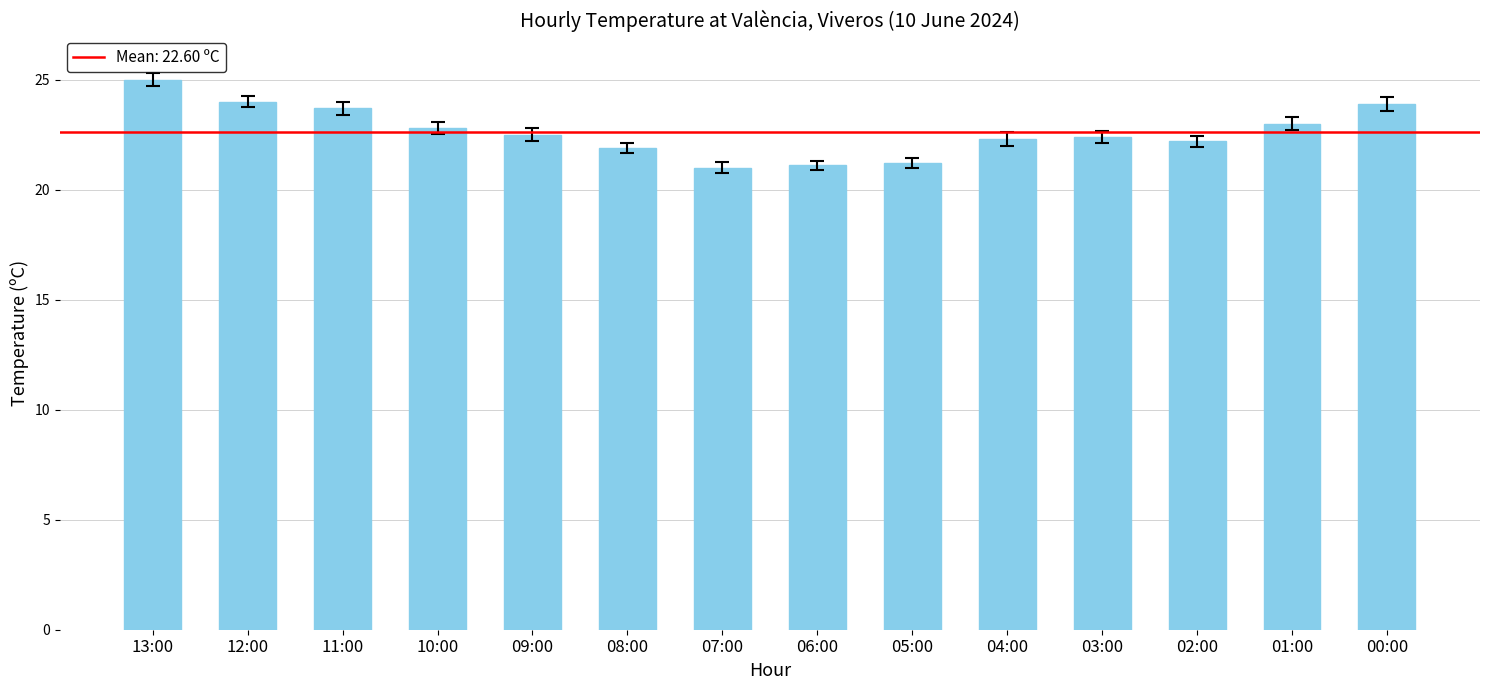

At which category does the chart reach its peak across all series?

13:00